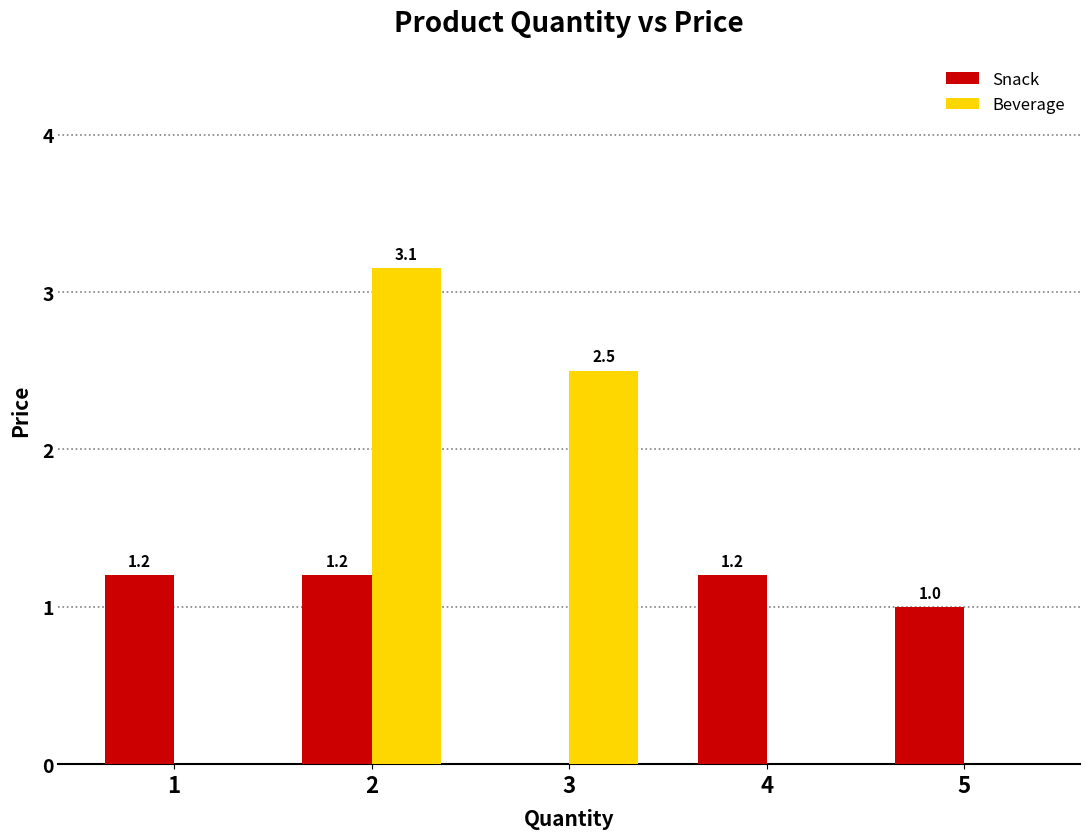

What is the sum of the Snack values at 1 and 4?

2.4